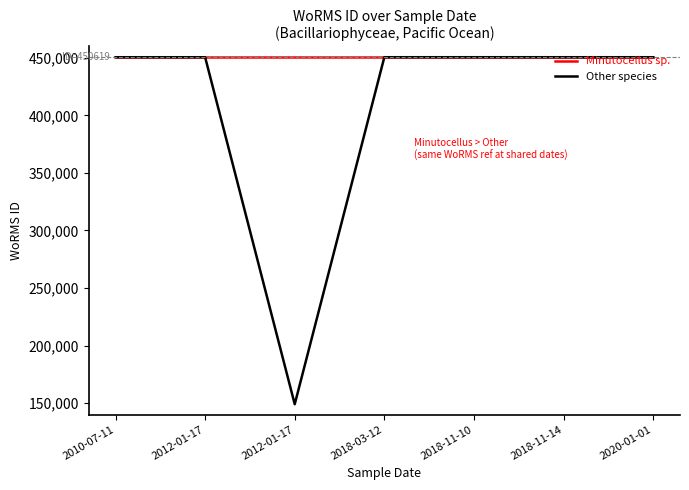

What is the difference between the maximum and minimum values in the Other species series?

301609